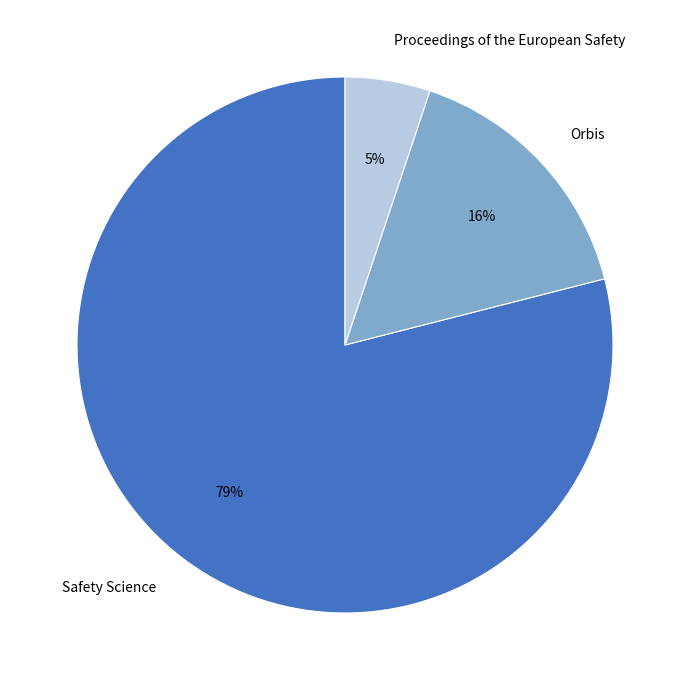

How many slices are in this pie chart?

3